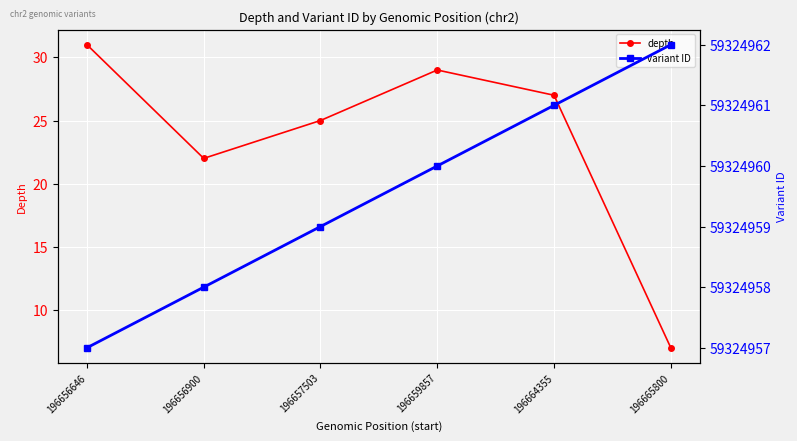

What is the difference between the highest and lowest values at 196664355?

59324934